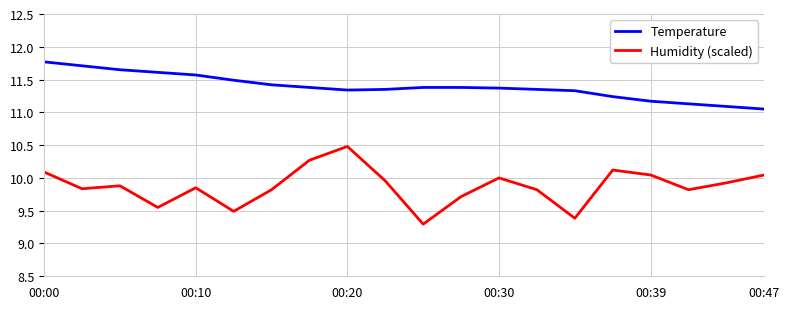

What is the difference between the maximum and minimum values in the Humidity (scaled) series?

1.2